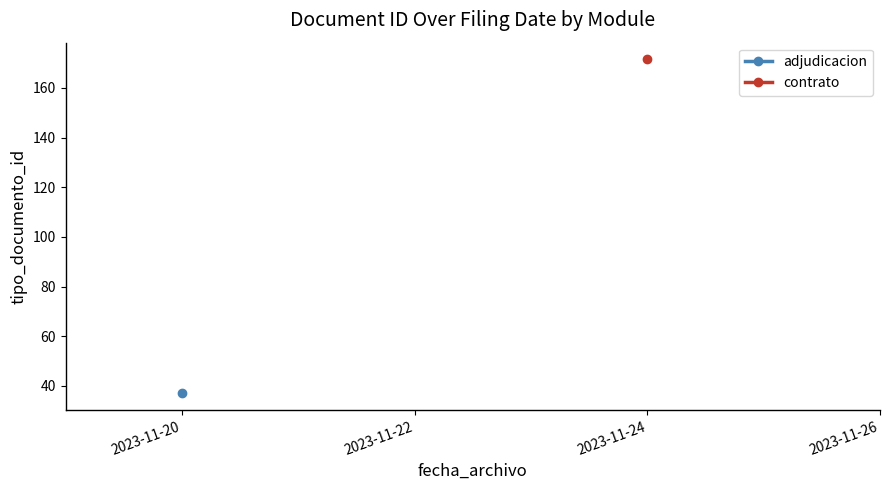

At 2023-11-22, list the series in order from smallest to largest.

adjudicacion, contrato